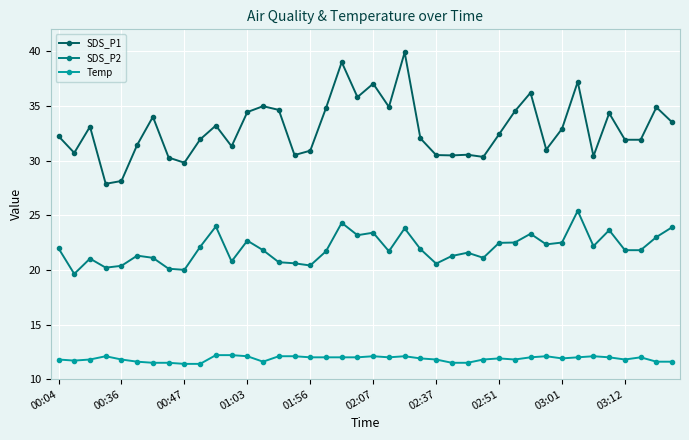

What is the value of the SDS_P2 point at the 5th from the left?

20.4